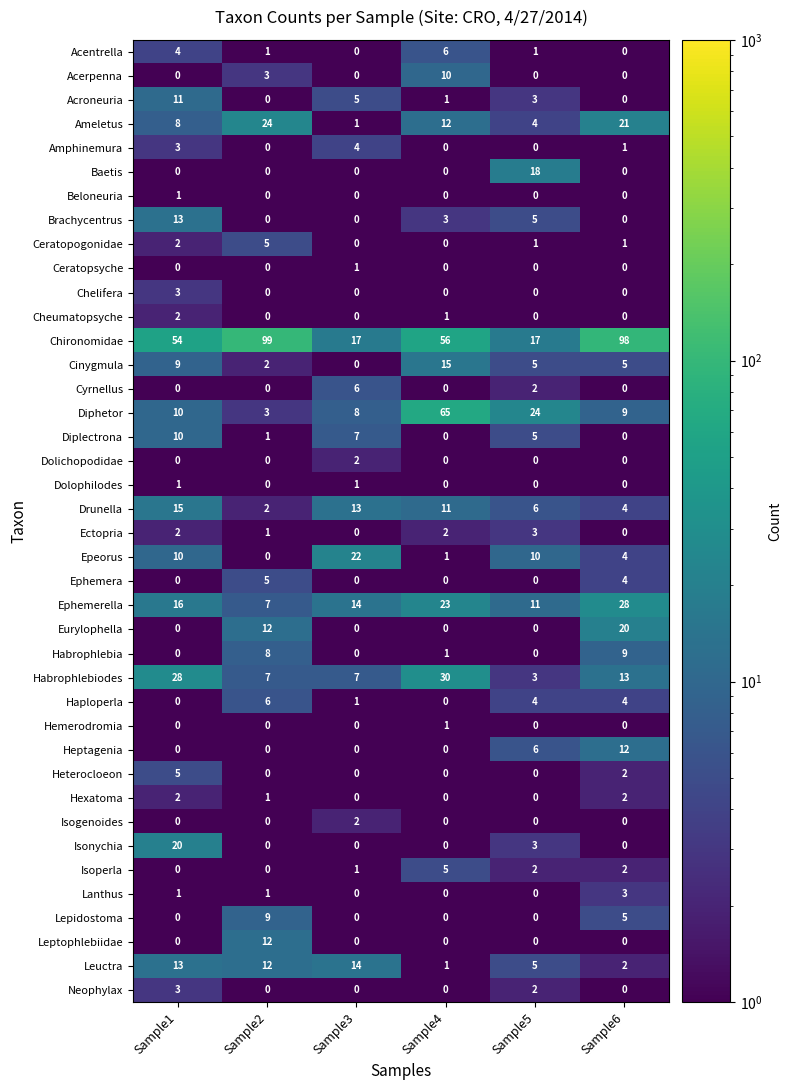

How many series are shown in this chart?

40